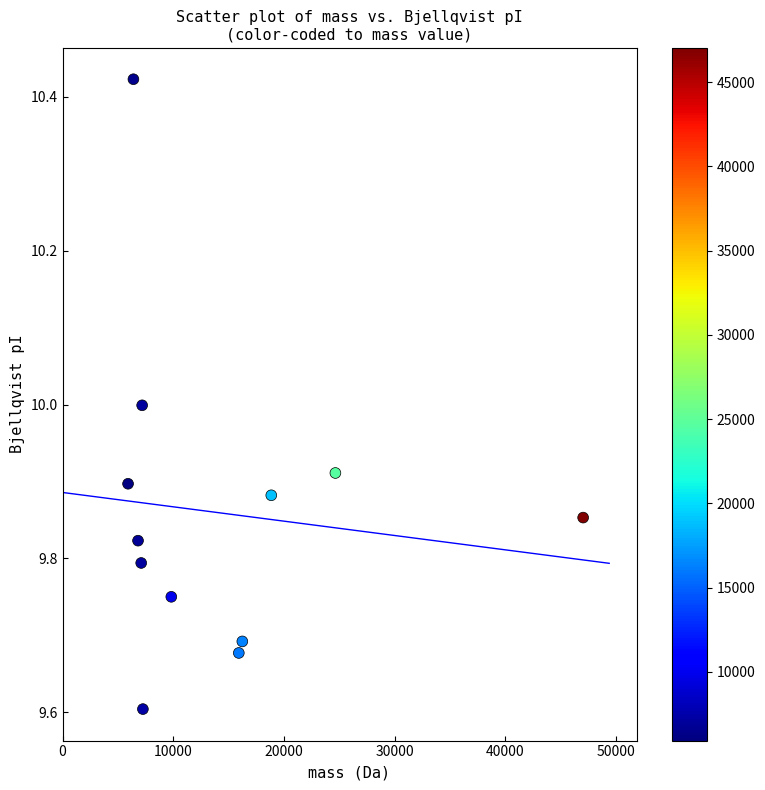

What is the average X value?

14440.0